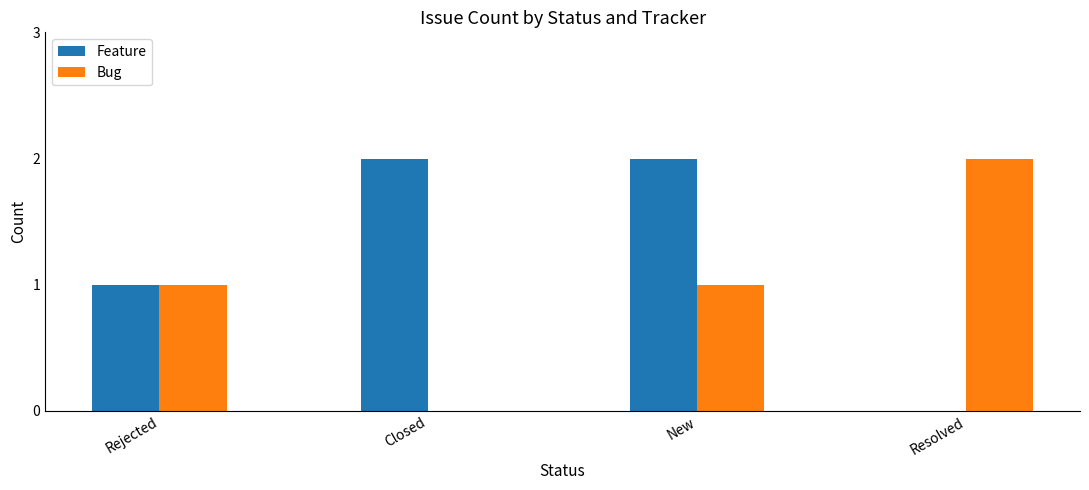

What is the sum of all Bug values?

4